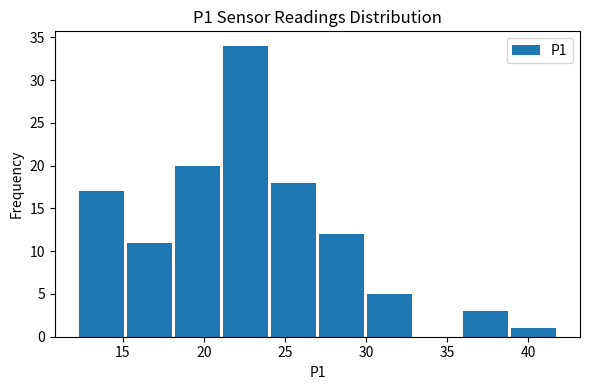

Reading left to right, transcribe this chart: for each bar, give the range it covers on the x-axis and its height. Neither the bar edges nor the heights are printed on the chart, so give them approximately, as read against the axes.

12 to 15: 17
15 to 18: 11
18 to 21: 20
21 to 24: 34
24 to 27: 18
27 to 30: 12
30 to 33: 5
33 to 36: 0
36 to 39: 3
39 to 42: 1